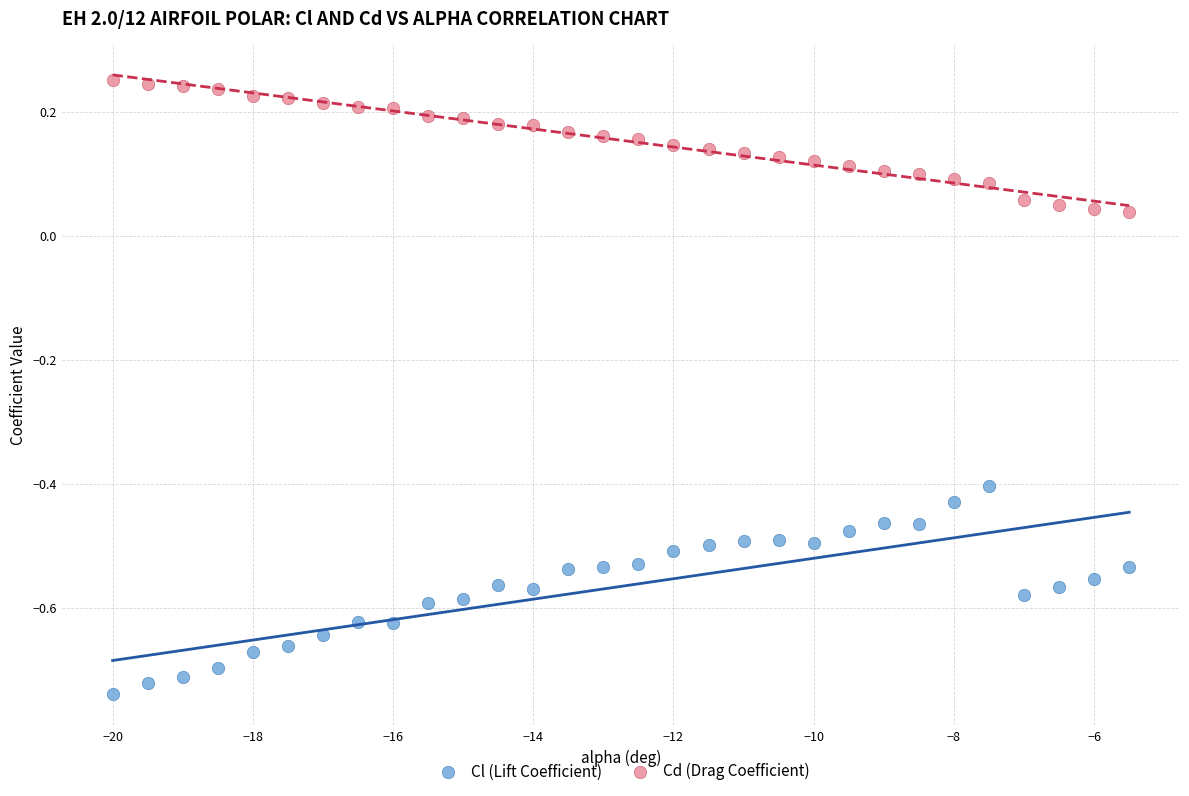

Which series contains the lowest Y value?

Cl (Lift Coefficient)